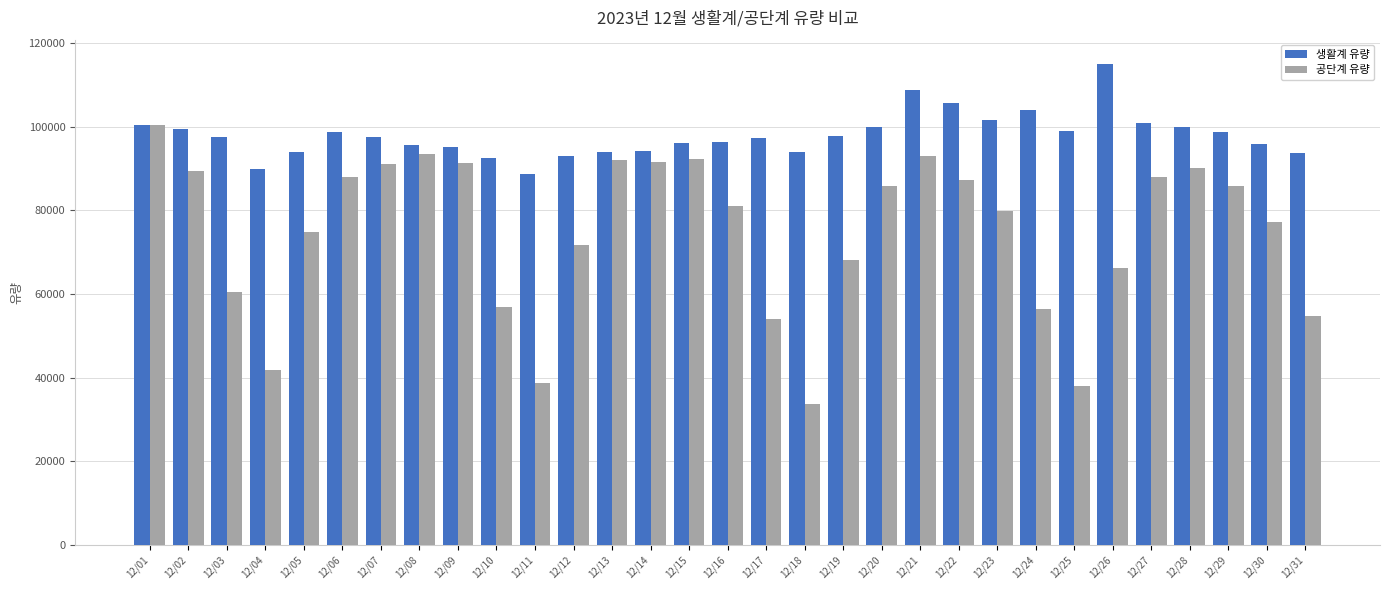

What value does the 생활계 유량 series have at 12/14?

94153